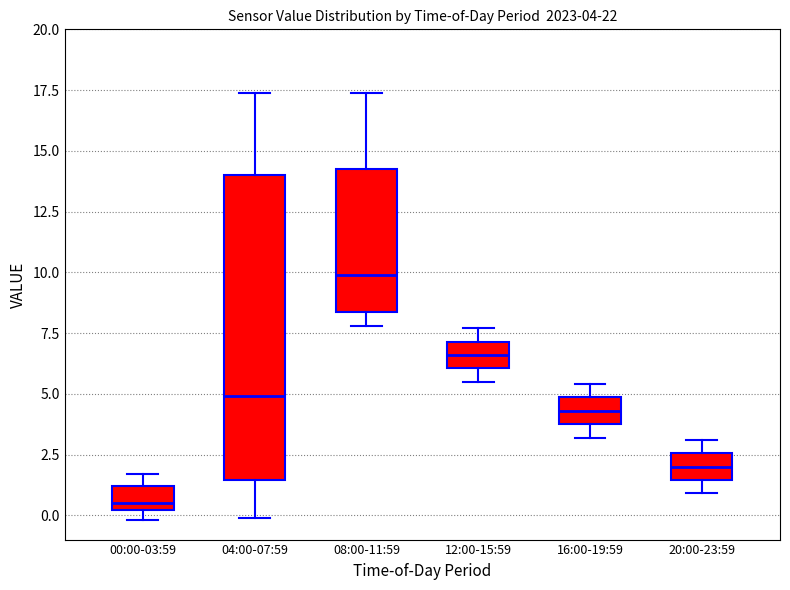

Comparing the boxes themselves (not the whiskers), which one is the tallest?

04:00-07:59